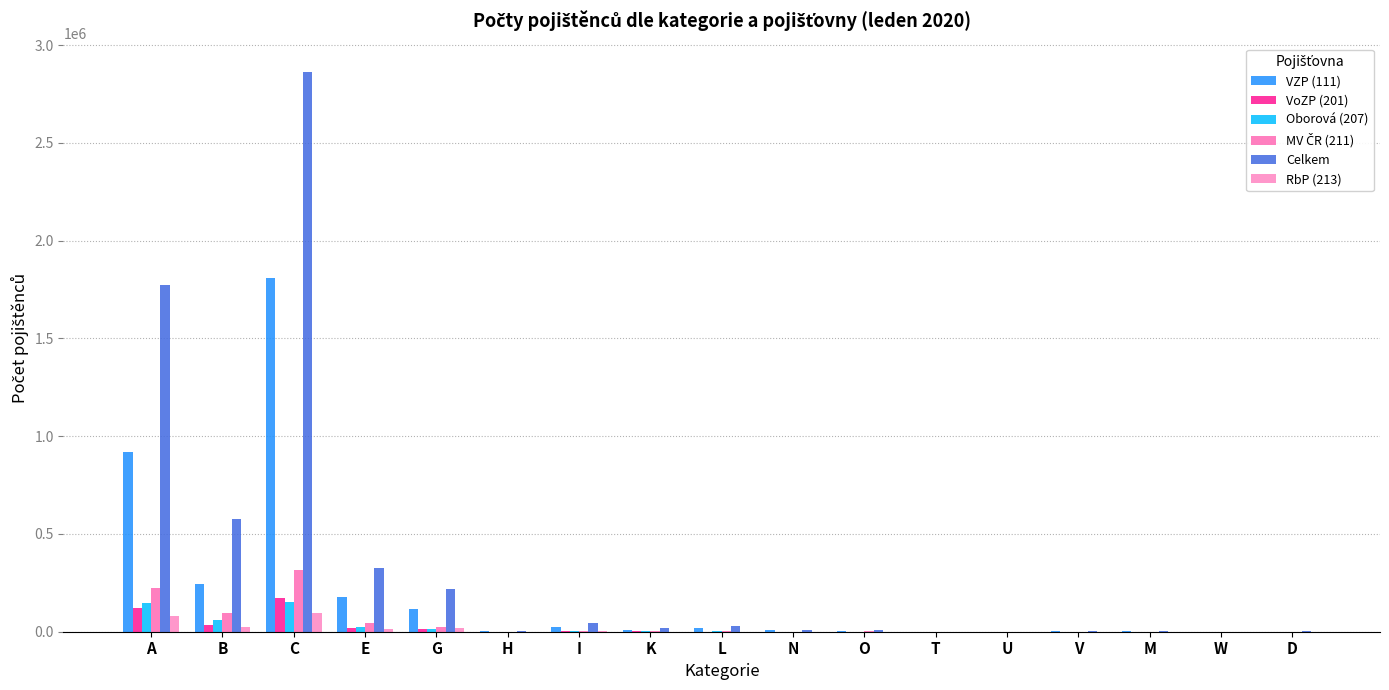

Which category has the lowest value in the Oborová (207) series?

V